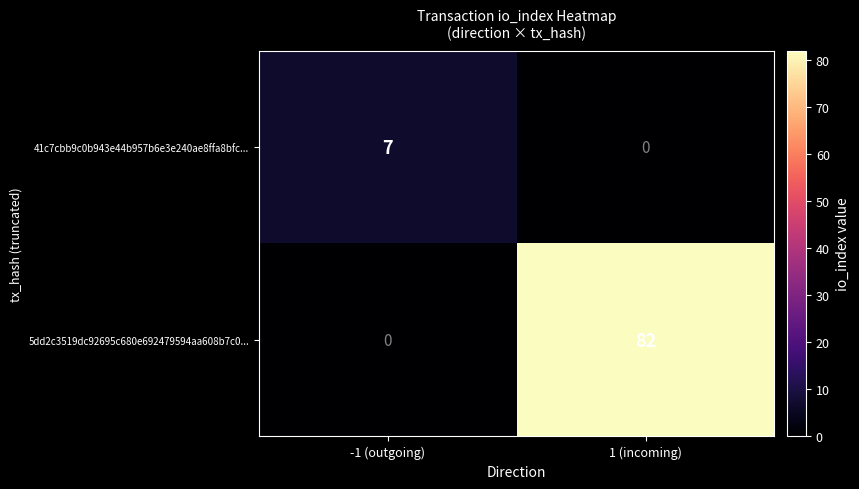

What is the difference between the highest and lowest values at 1 (incoming)?

82